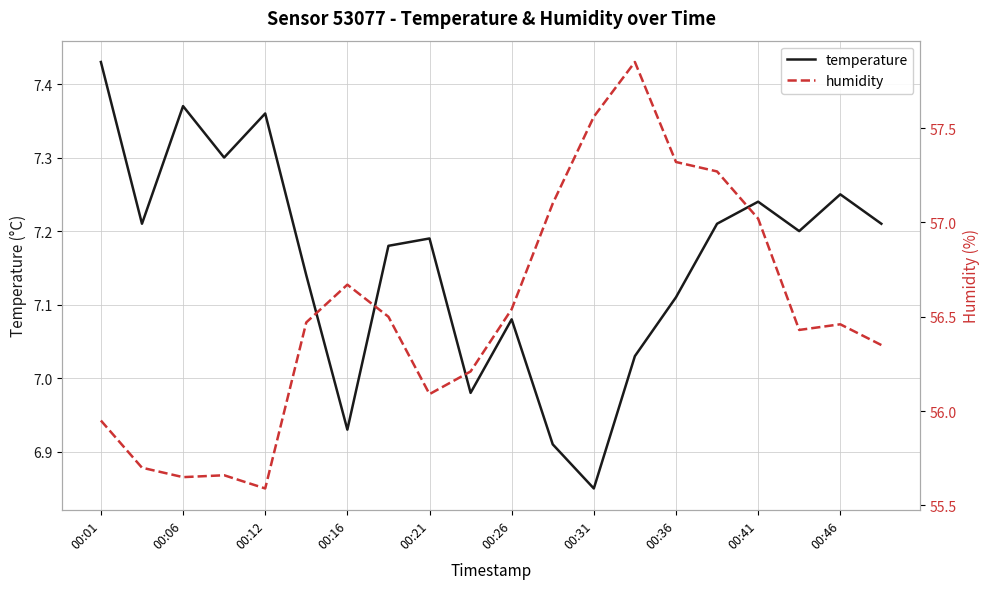

How many data points in humidity are above 56?

15